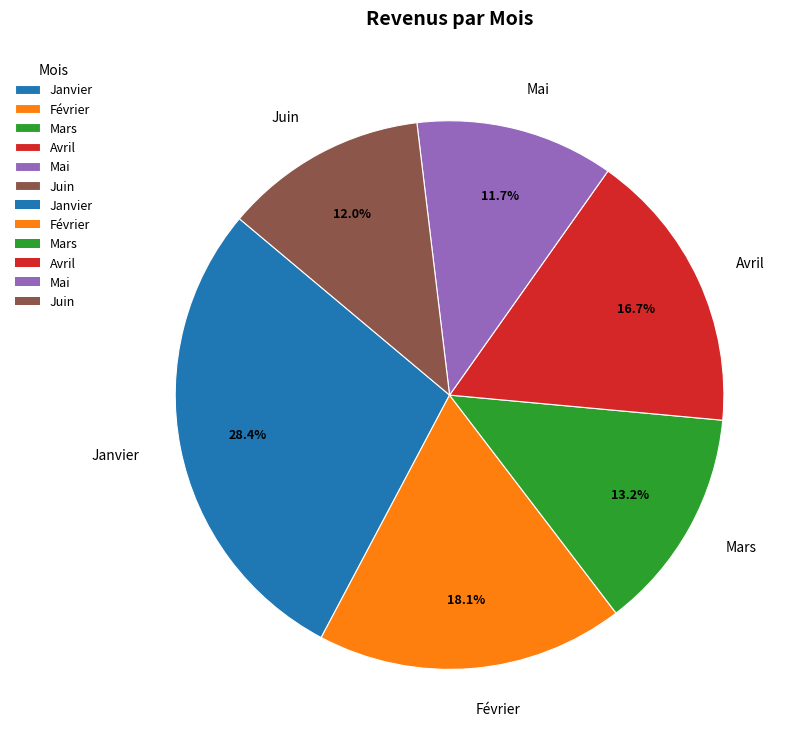

The Janvier slice represents 28% of the pie. True or false?

True